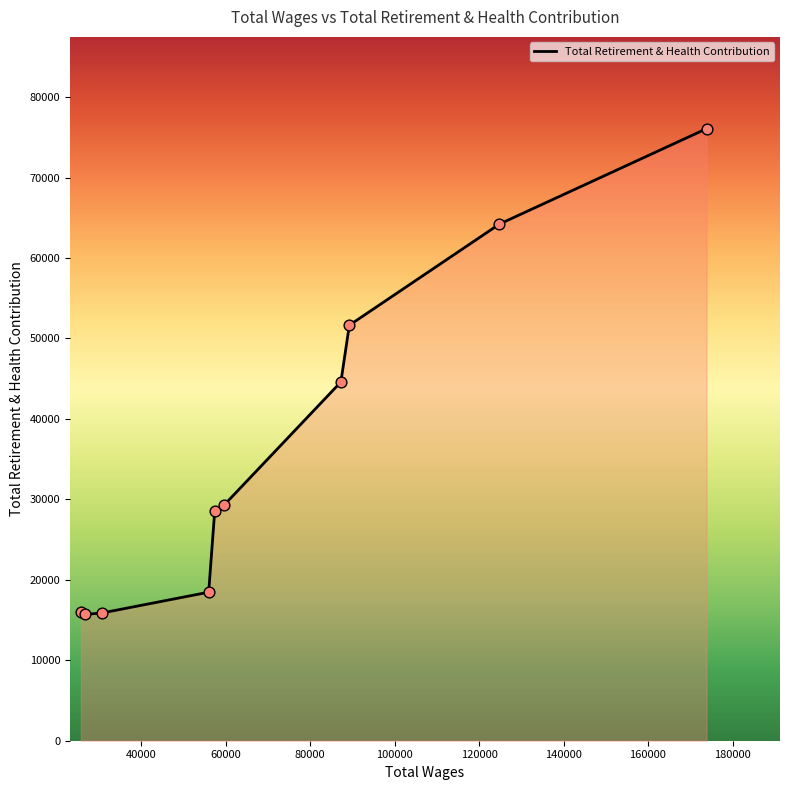

What is the minimum value shown in the chart?

15698